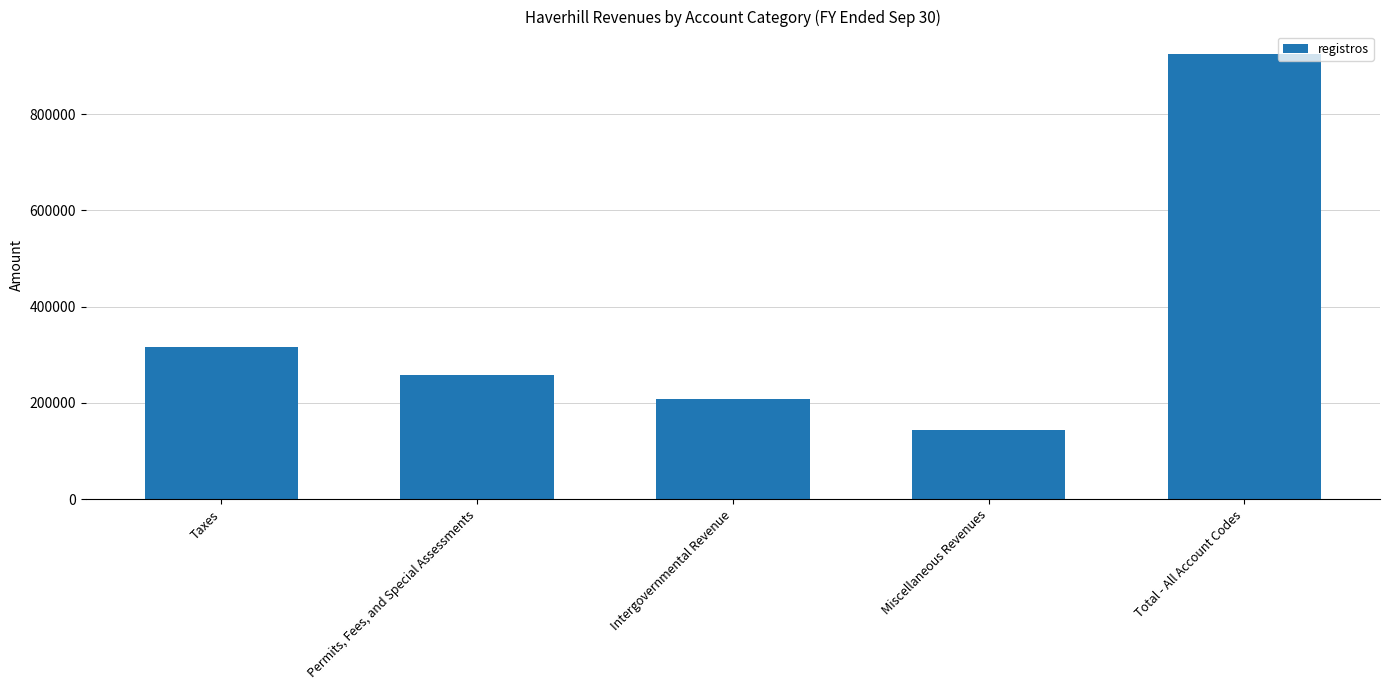

Approximately how many times larger is the value at Taxes compared to Intergovernmental Revenue?

1.5